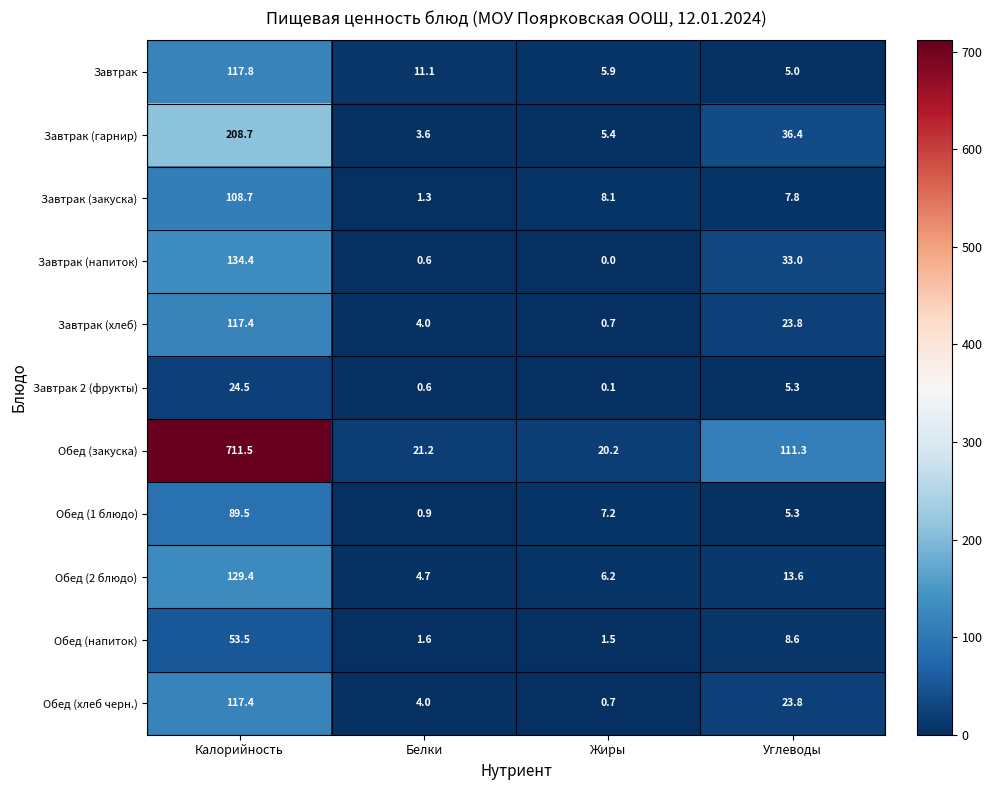

Which series has the largest total across all categories?

Обед (закуска)